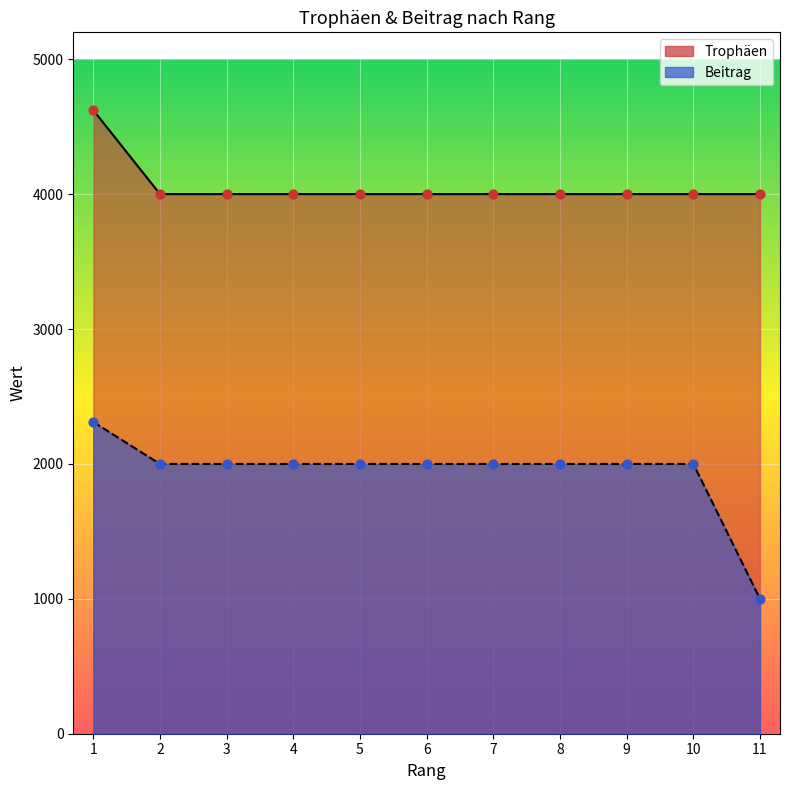

Which series contains the lowest Y value?

Beitrag